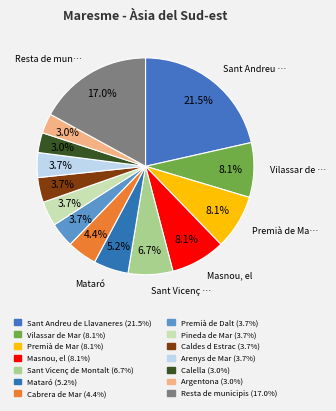

Count the number of slices in the pie.

14